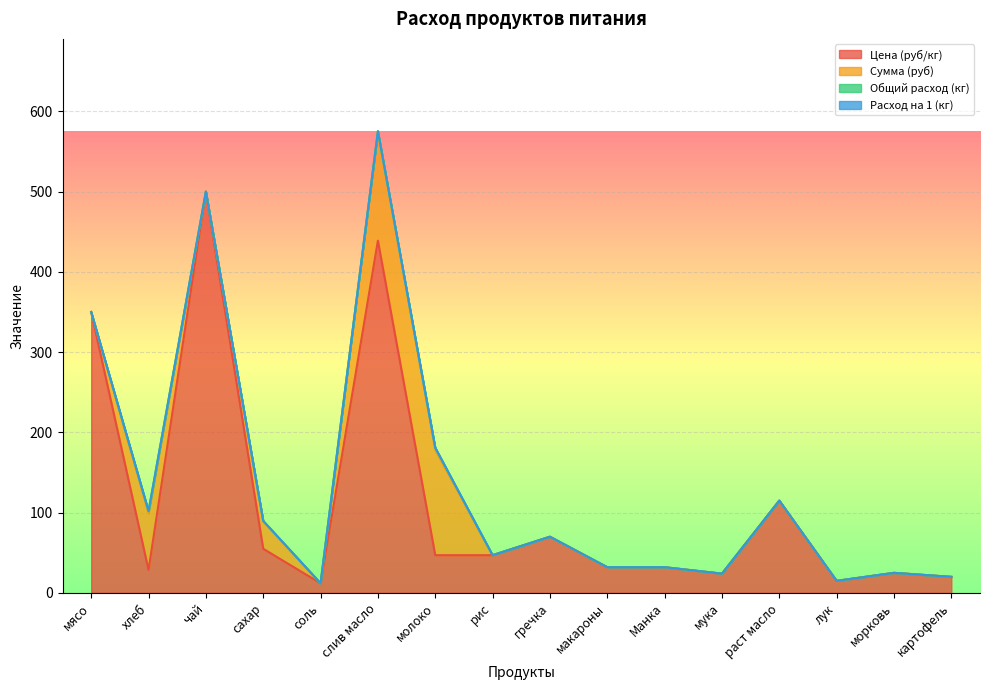

Is it true that Цена (руб/кг) equals 20.0 at картофель?

True